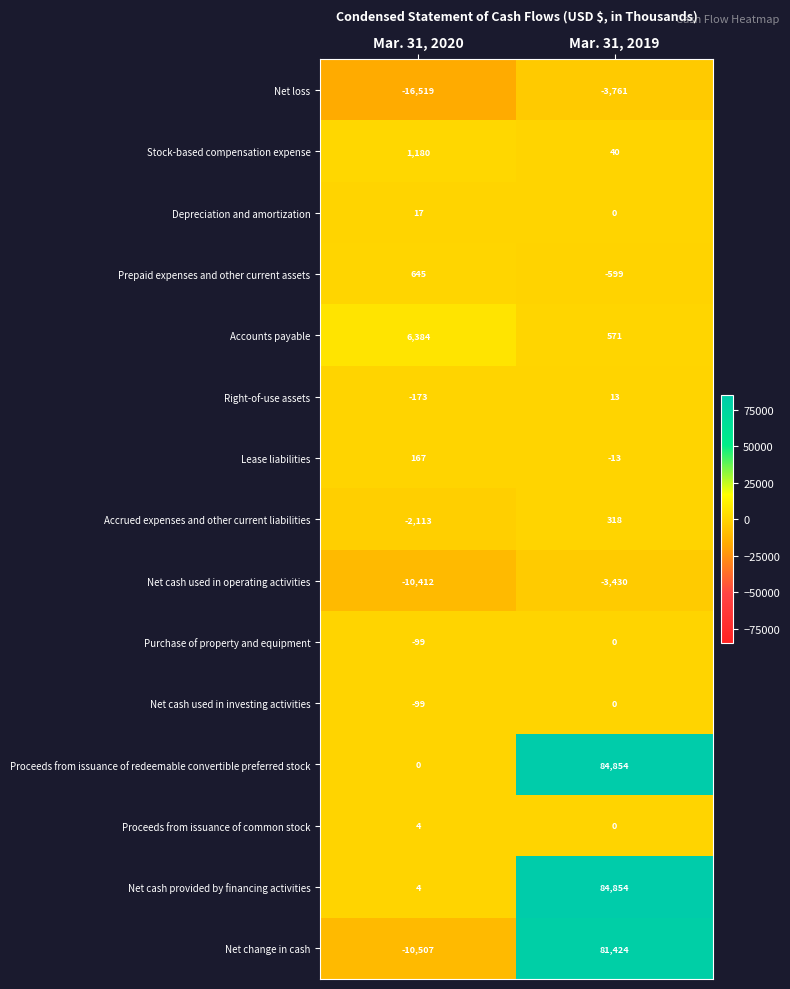

How many series are shown in this chart?

15